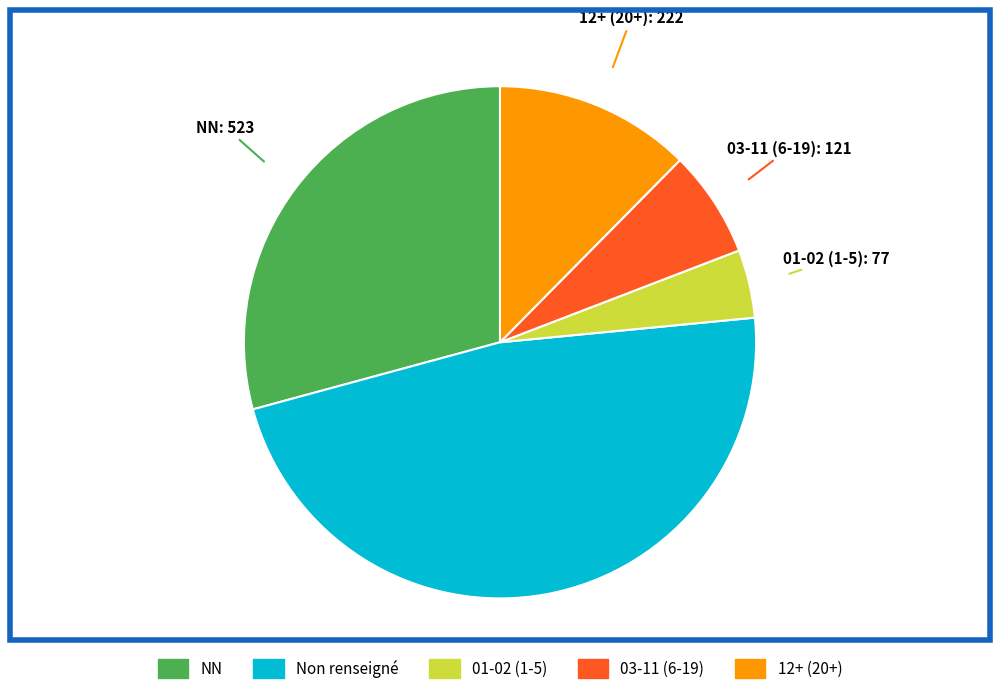

Is there a majority slice in this chart?

No